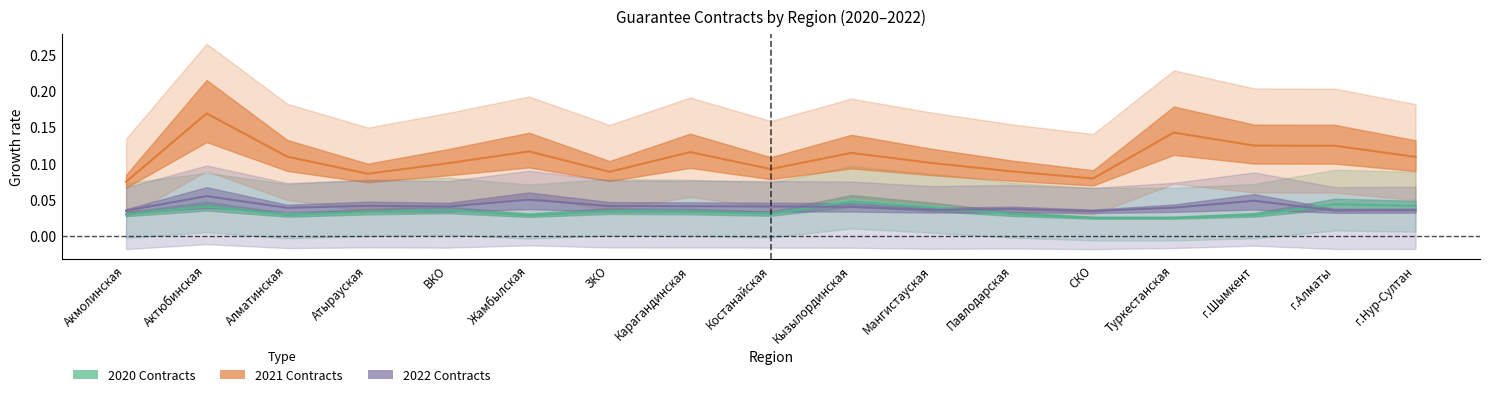

What is the average value of the count_2021 series?

0.1